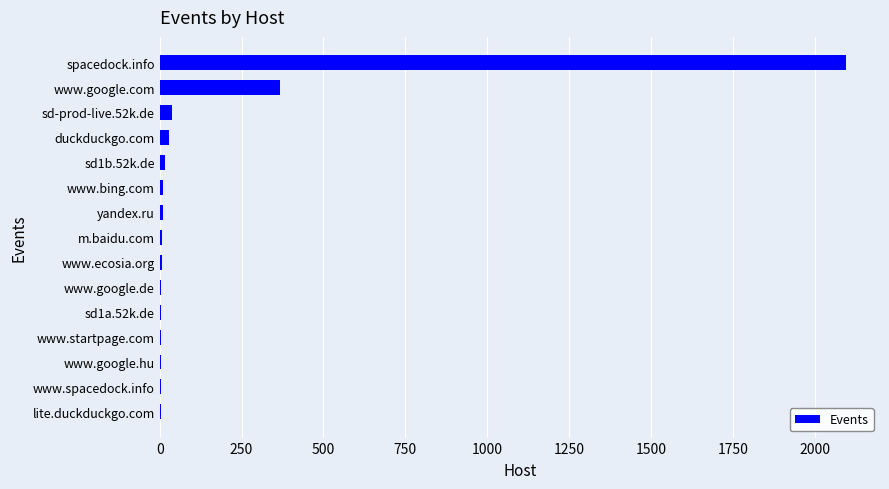

What is the sum of all values?

2606